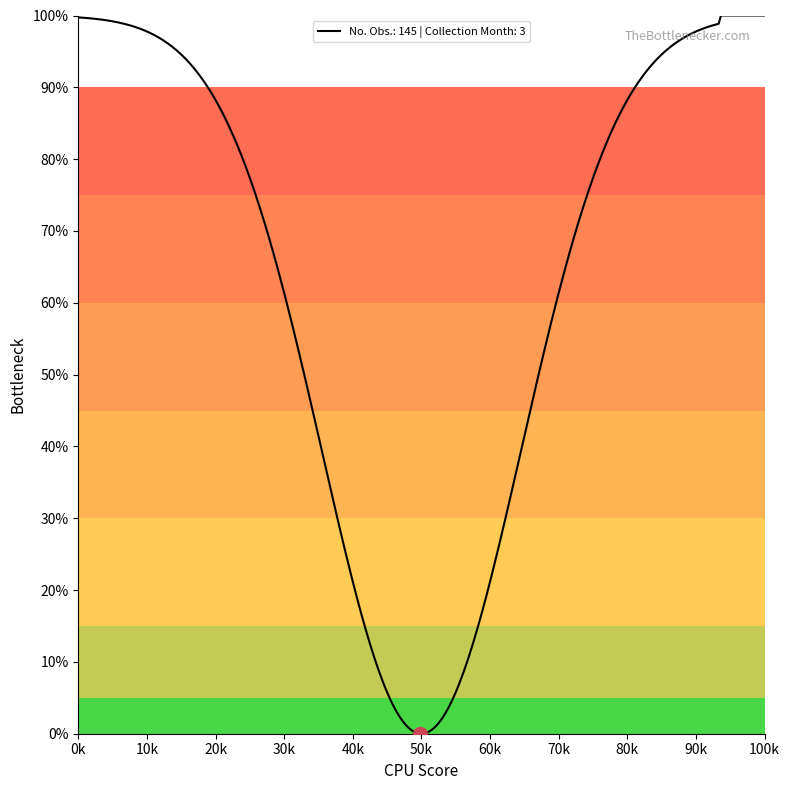

What is the difference between the maximum and minimum values?

100.0